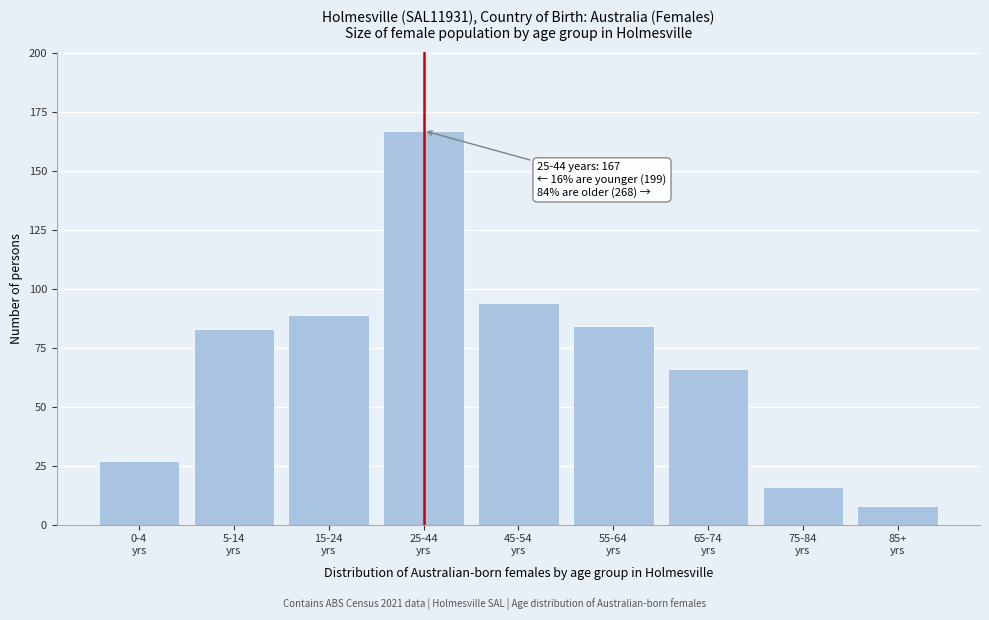

Reading left to right, extract all data points from this chart.

27	83	89	167	94	84	66	16	8